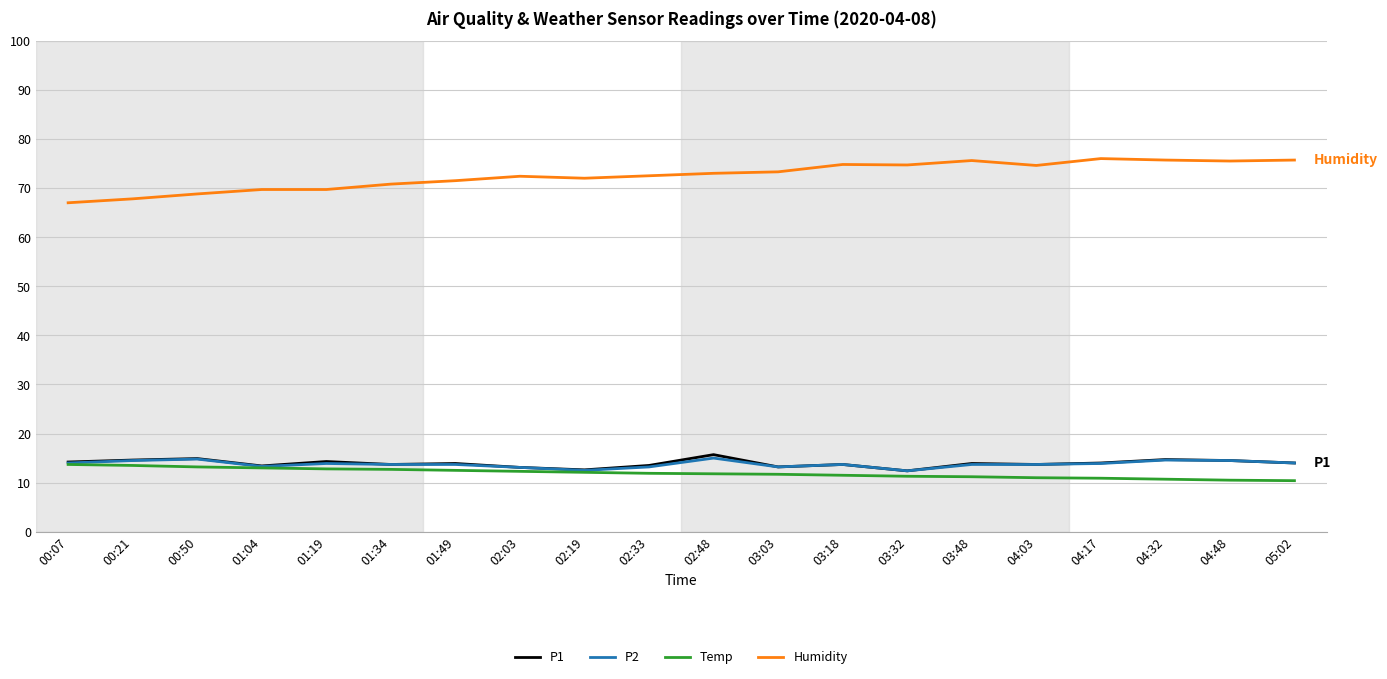

What position from the right is 01:19?

16